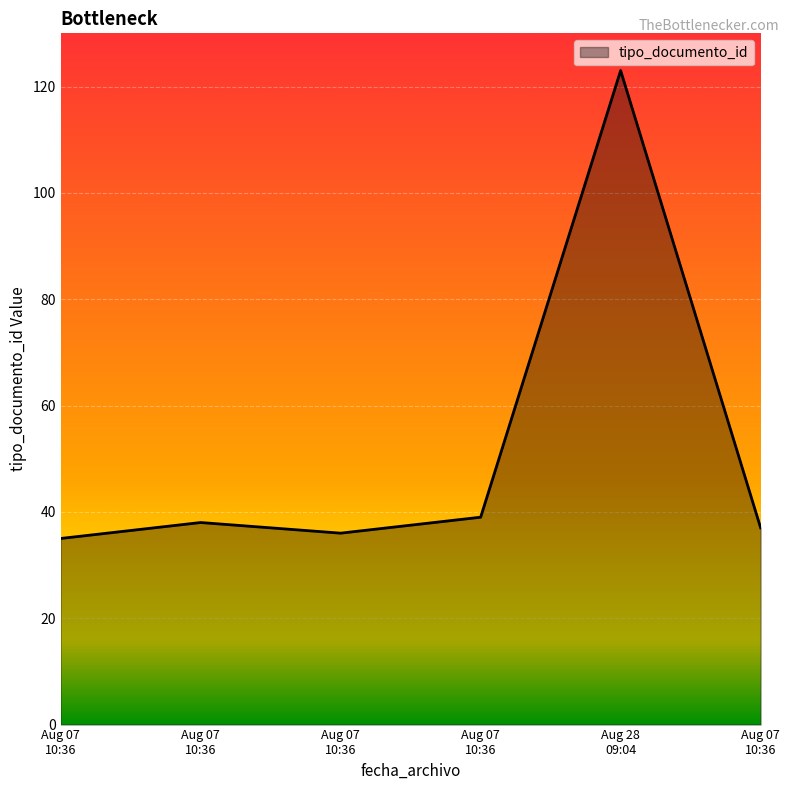

Where is the first local minimum?

Aug 07 10:36